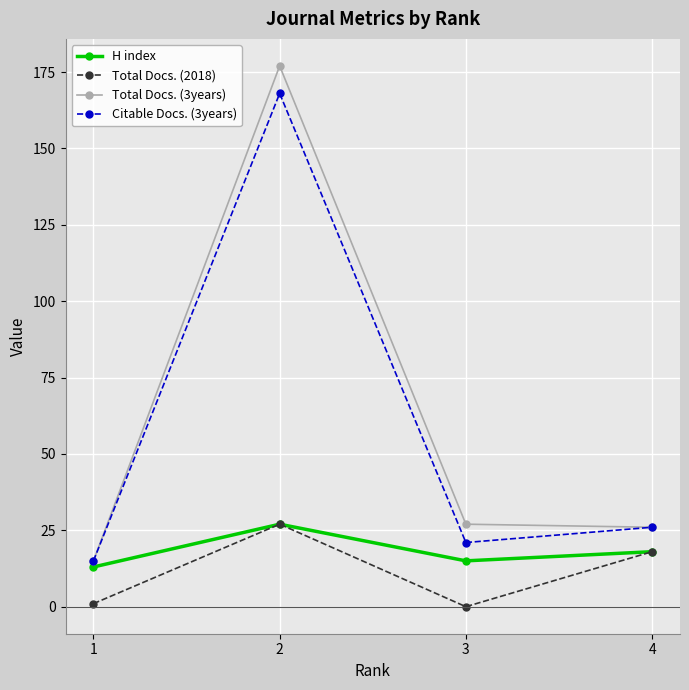

Reading left to right, transcribe all the data shown in this chart.

H index: 1=13	2=27	3=15	4=18
Total Docs. (2018): 1=1	2=27	3=0	4=18
Total Docs. (3years): 1=15	2=177	3=27	4=26
Citable Docs. (3years): 1=15	2=168	3=21	4=26